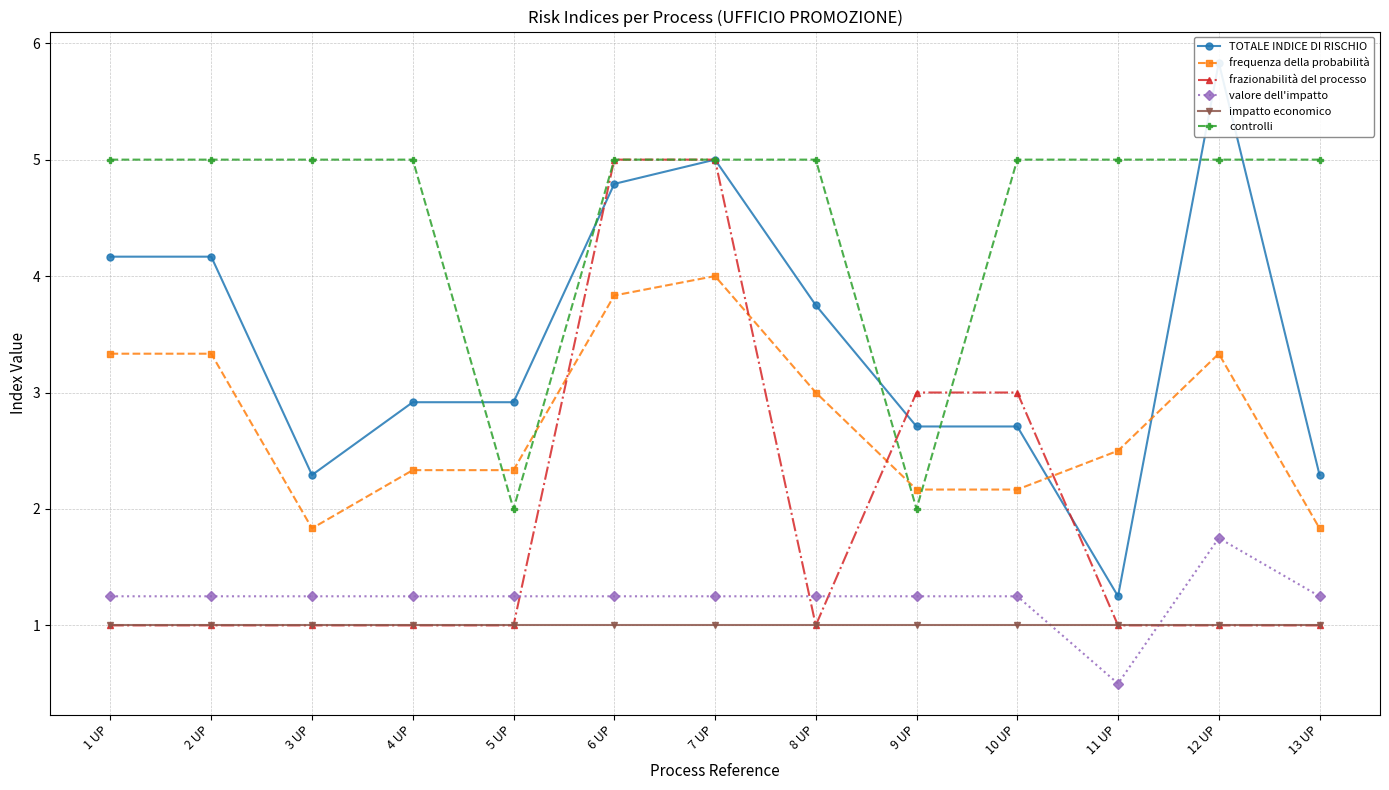

True or false: impatto economico has more than 1 points higher than both neighbors.

False